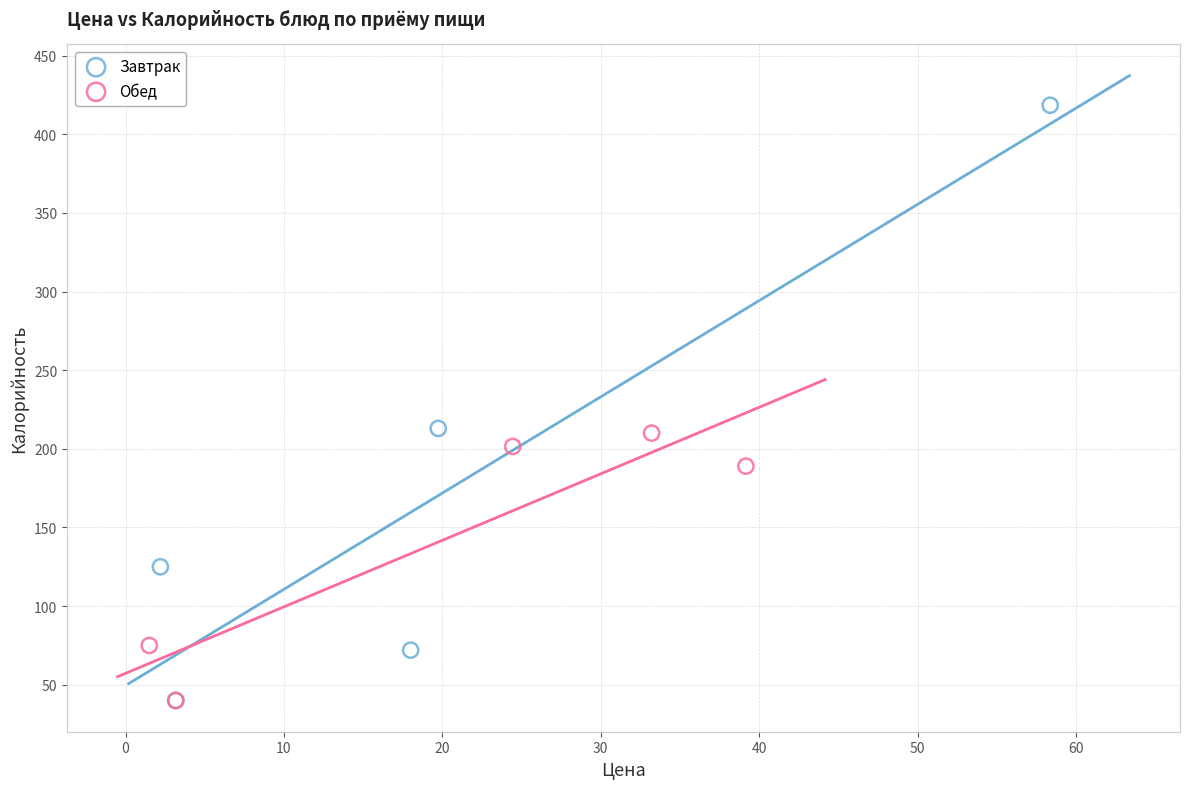

Which series has the largest Y range (max minus min)?

Завтрак